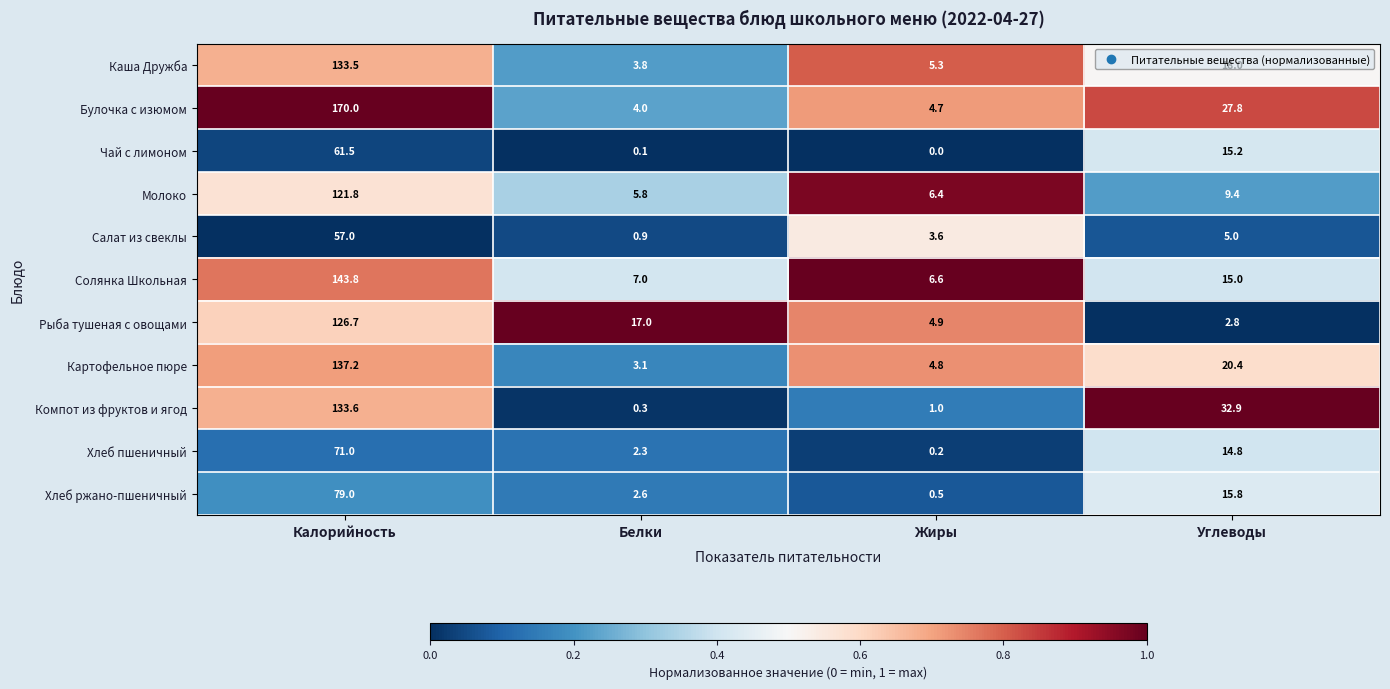

The Хлеб пшеничный series shows 107.4 at Калорийность. True or false?

False